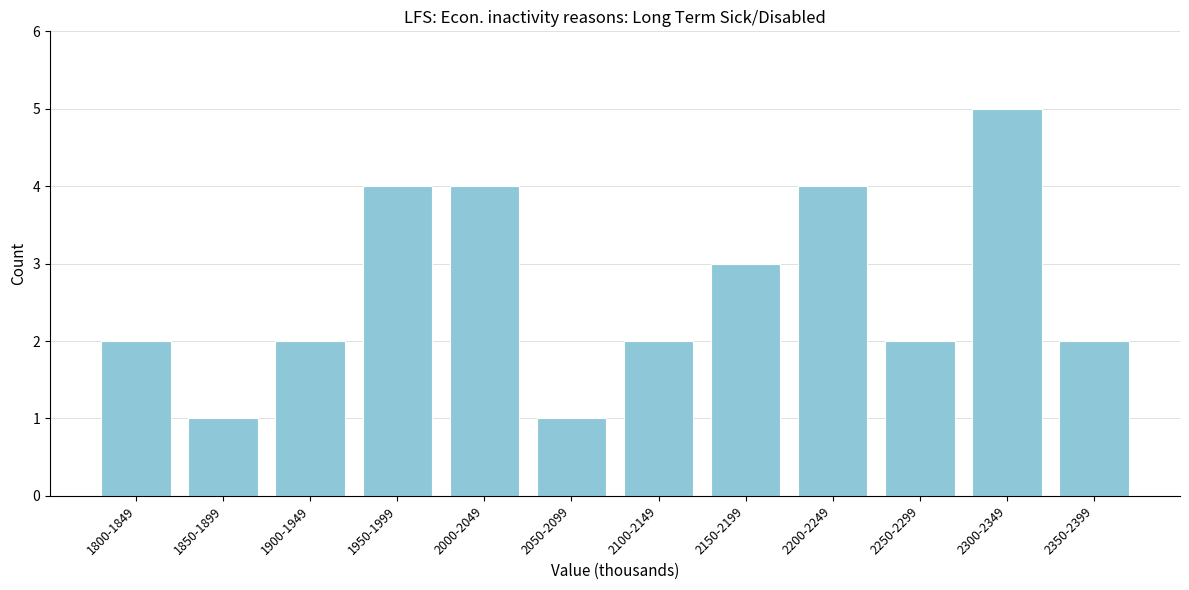

Reading right to left, extract all data points from this chart.

2	5	2	4	3	2	1	4	4	2	1	2